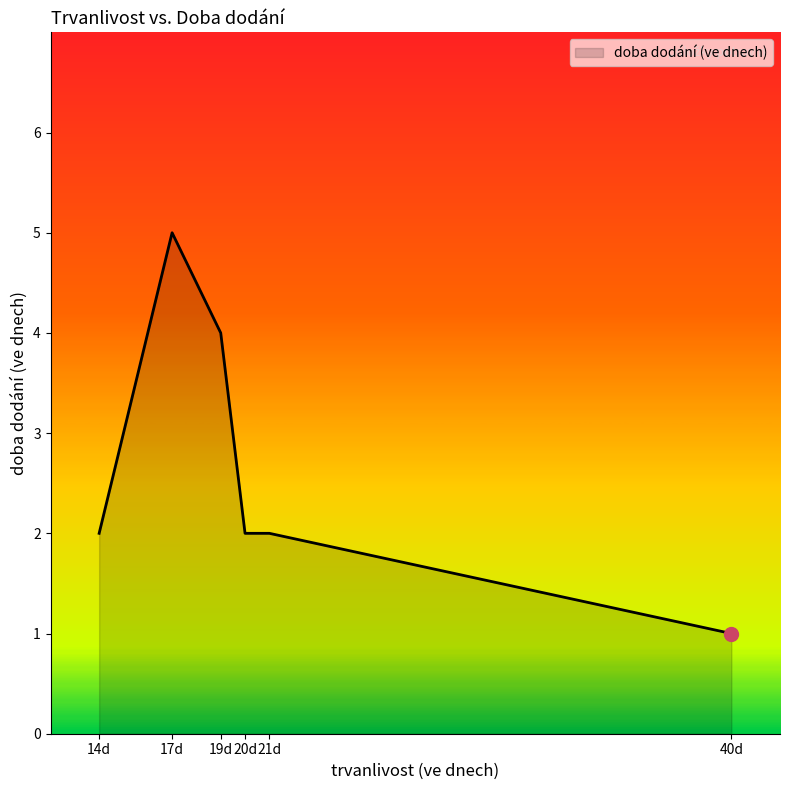

Approximately how many times larger is the value at 14d compared to 21d?

1.0